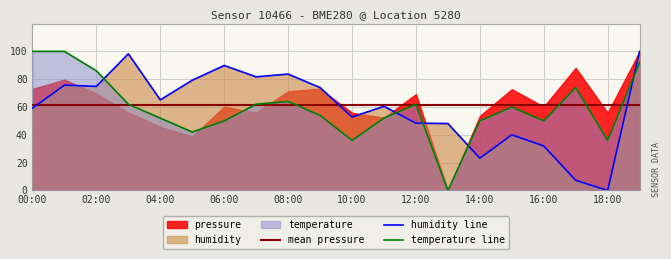

True or false: humidity has a value of 77.2 at 10:00.

False